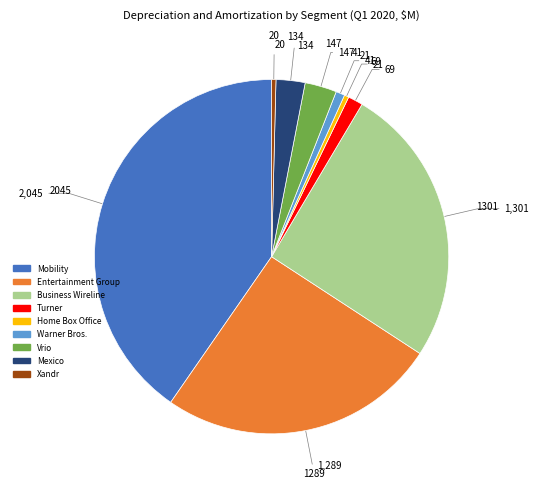

Is the sum of Vrio and Mexico greater than half?

No